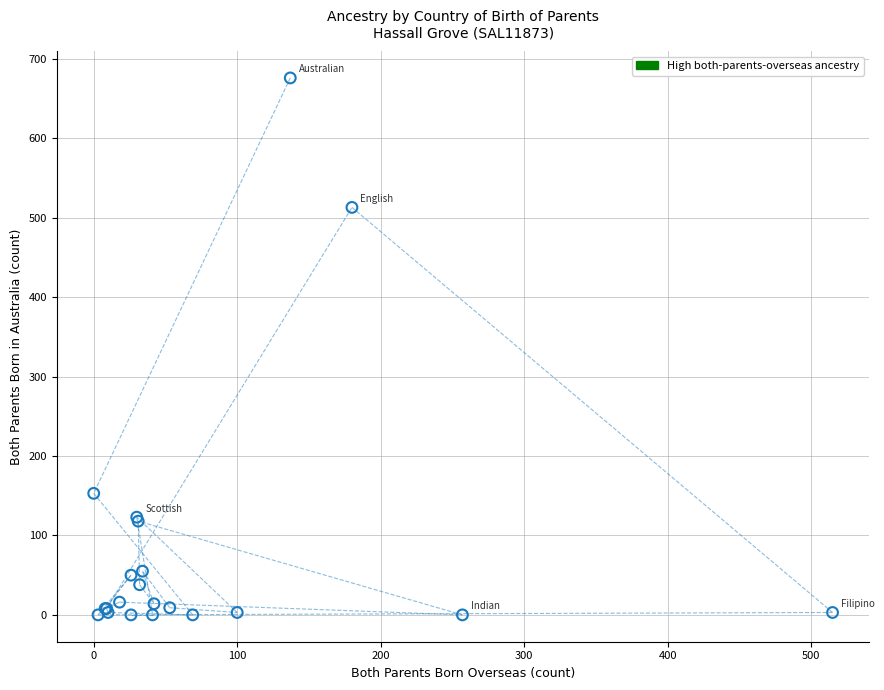

What Y value in the scatter plot is closest to 338?

513